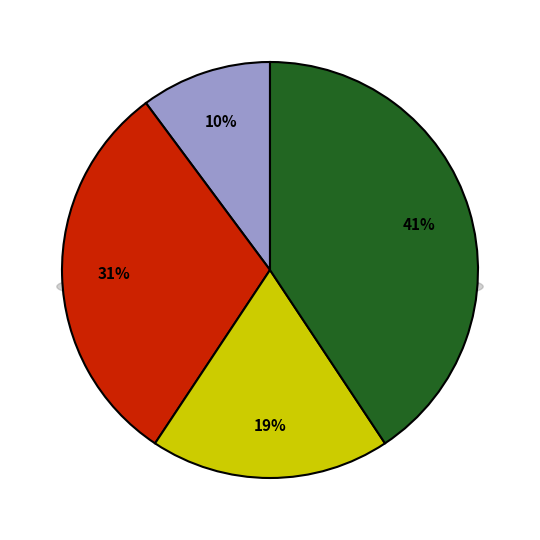

Is it true that ილიკო ისაკის ძე ოთარაშვილი is 10% of the pie?

True